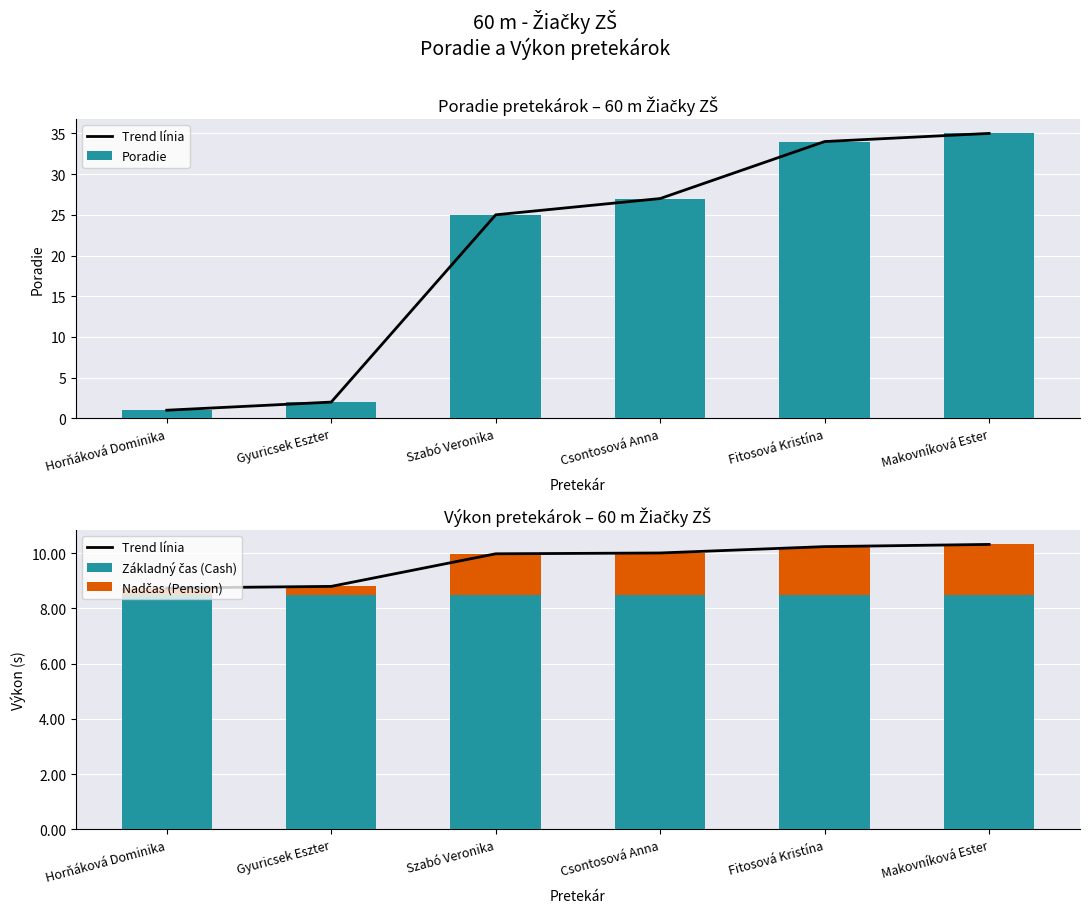

At which label does Nadčas (Pension) first exceed 1?

Szabó Veronika